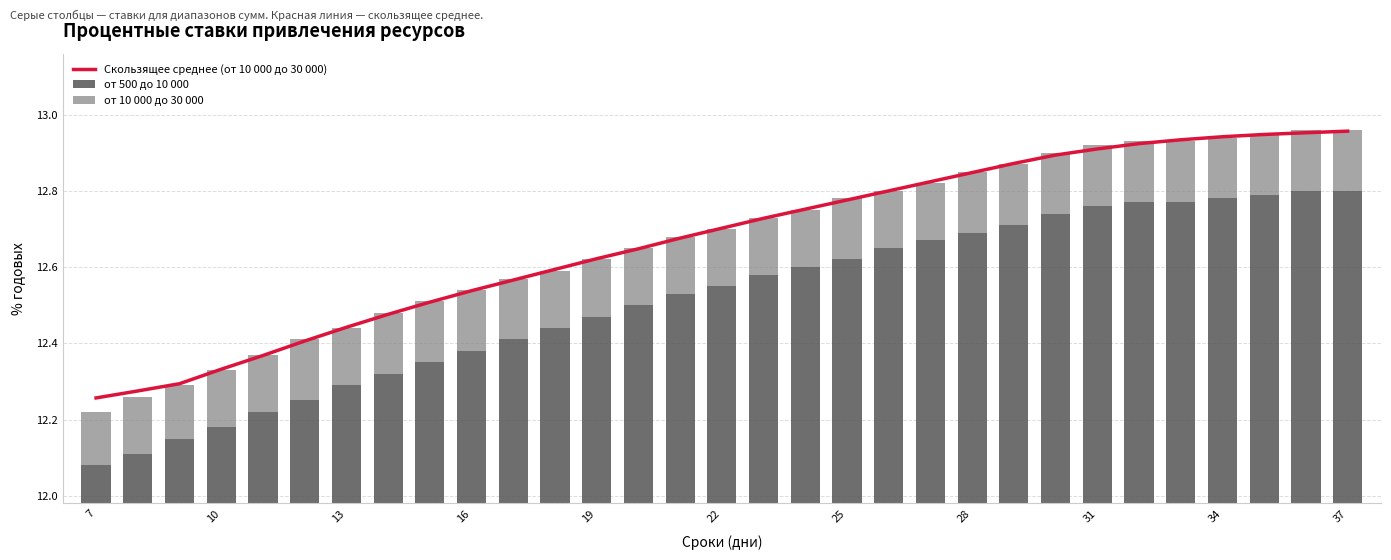

What are all the series names shown in the legend?

Скользящее среднее (от 10 000 до 30 000), от 500 до 10 000, от 10 000 до 30 000